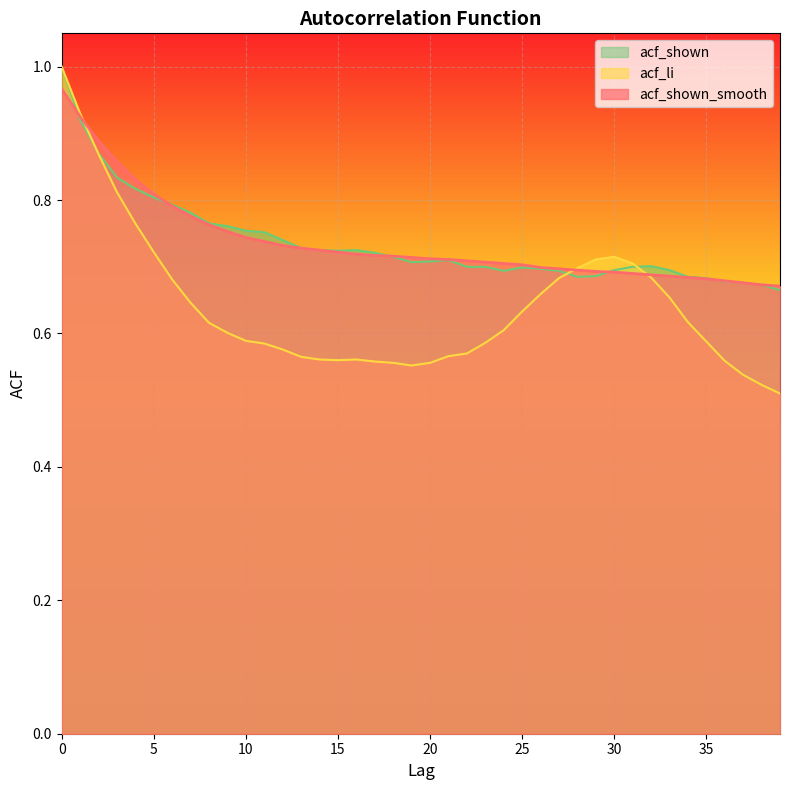

At which category does acf_shown reach its first local peak?

16